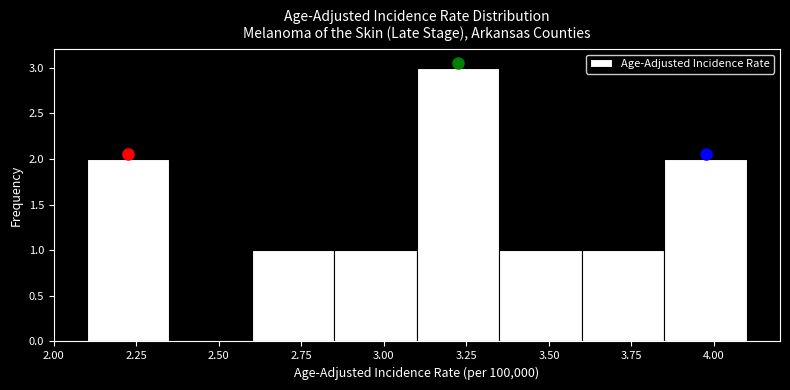

Over which range of the x-axis is the bar tallest?

3.10 to 3.35